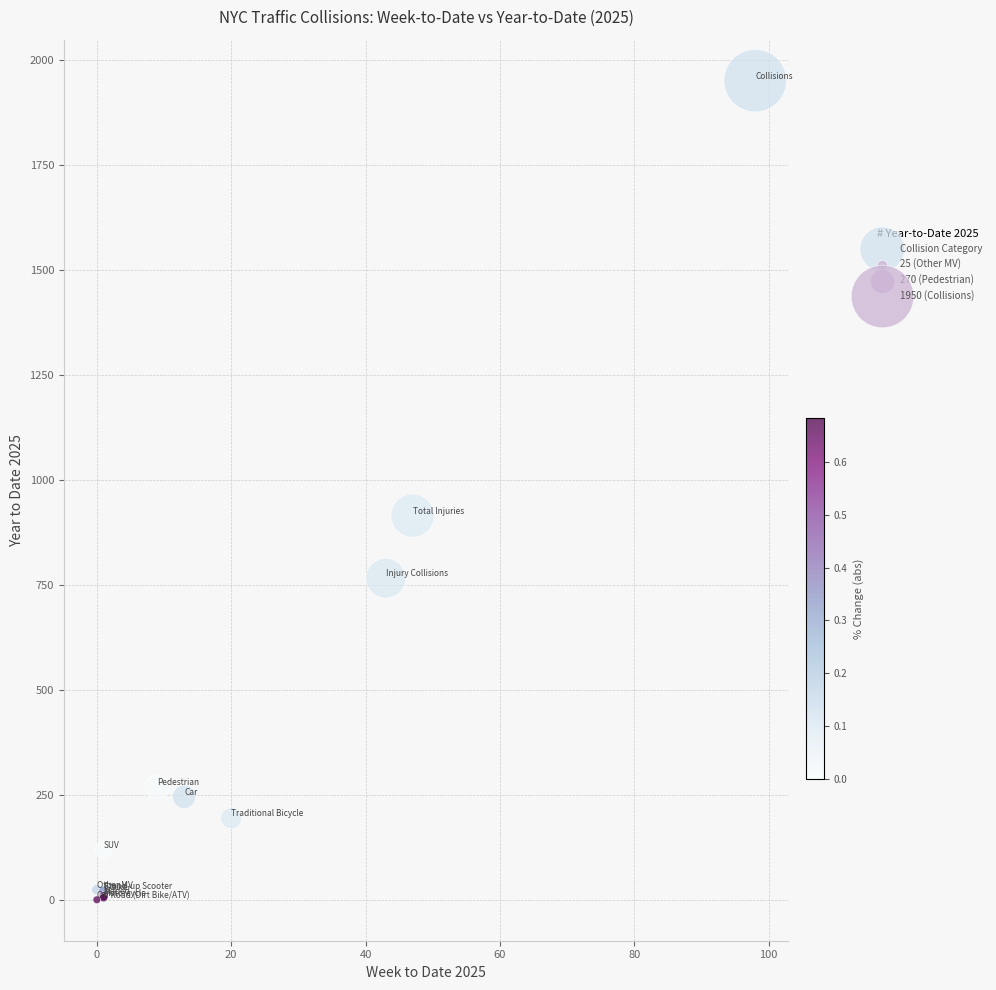

What Y value in the scatter plot is closest to 975?

915